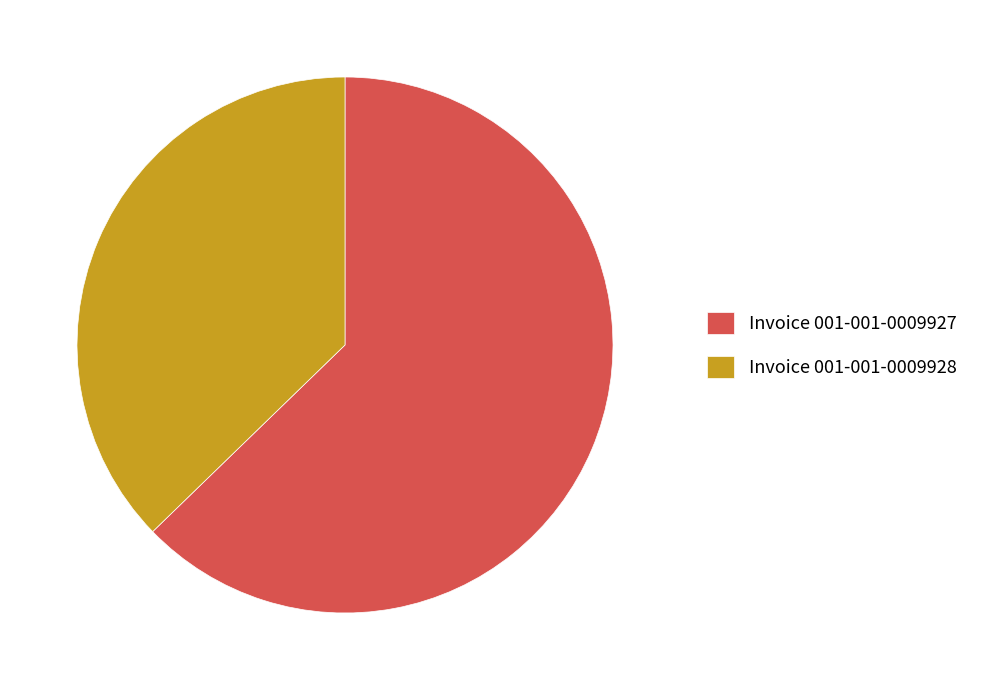

Rank the categories by value from lowest to highest.

Invoice 001-001-0009928, Invoice 001-001-0009927